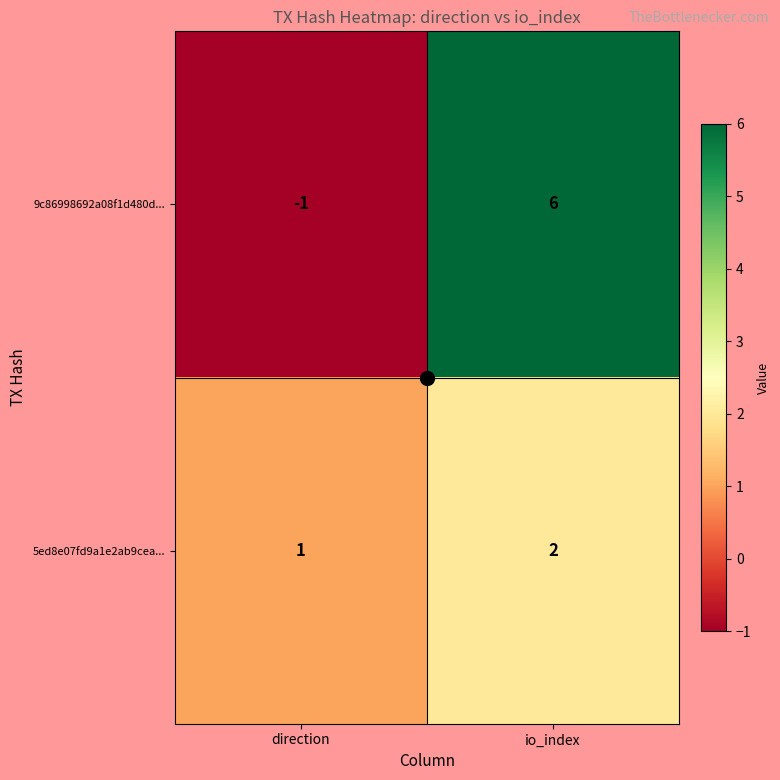

Count the number of data series in this chart.

2